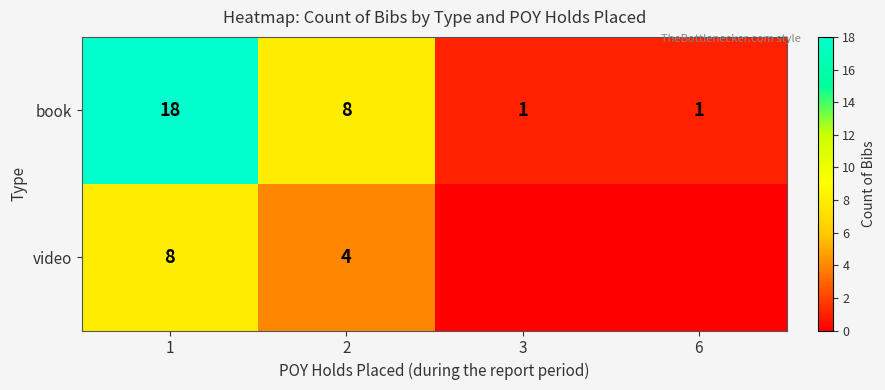

What is the spread (max minus min) of values at 1?

10